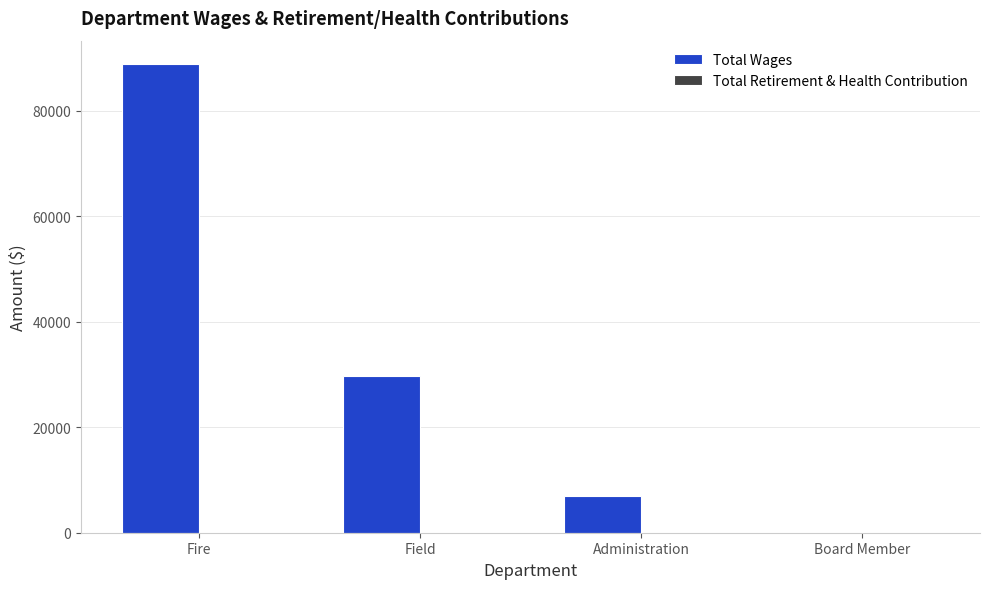

What is the change in value from Field to Board Member?

-29675